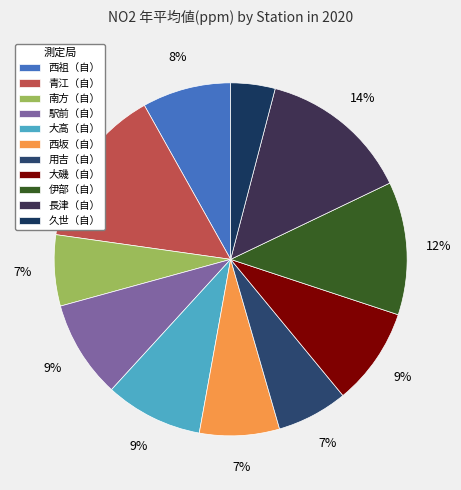

Which category has the biggest portion of the pie?

青江（自）